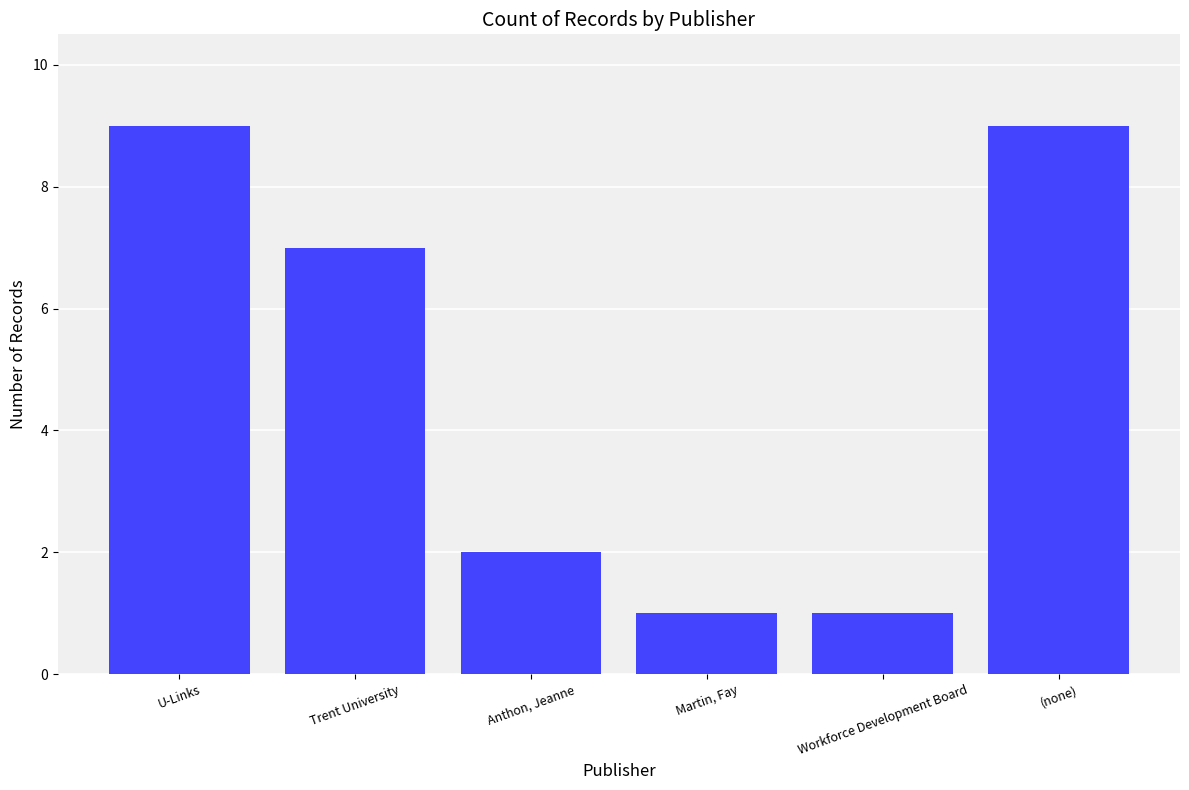

What position from the left is (none)?

6